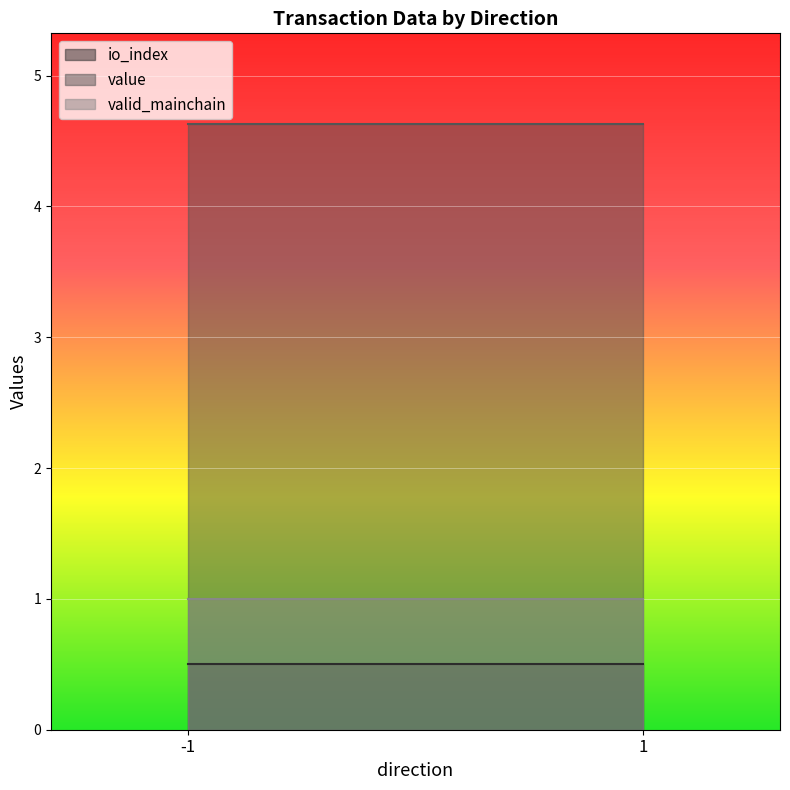

List the series in order of their peak value, lowest first.

io_index, valid_mainchain, value